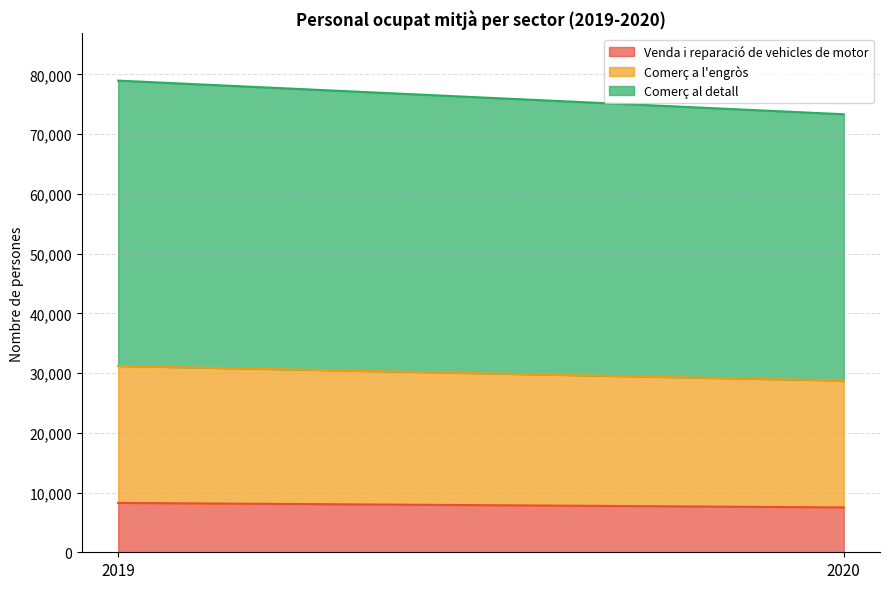

How many lines are shown in the chart?

3